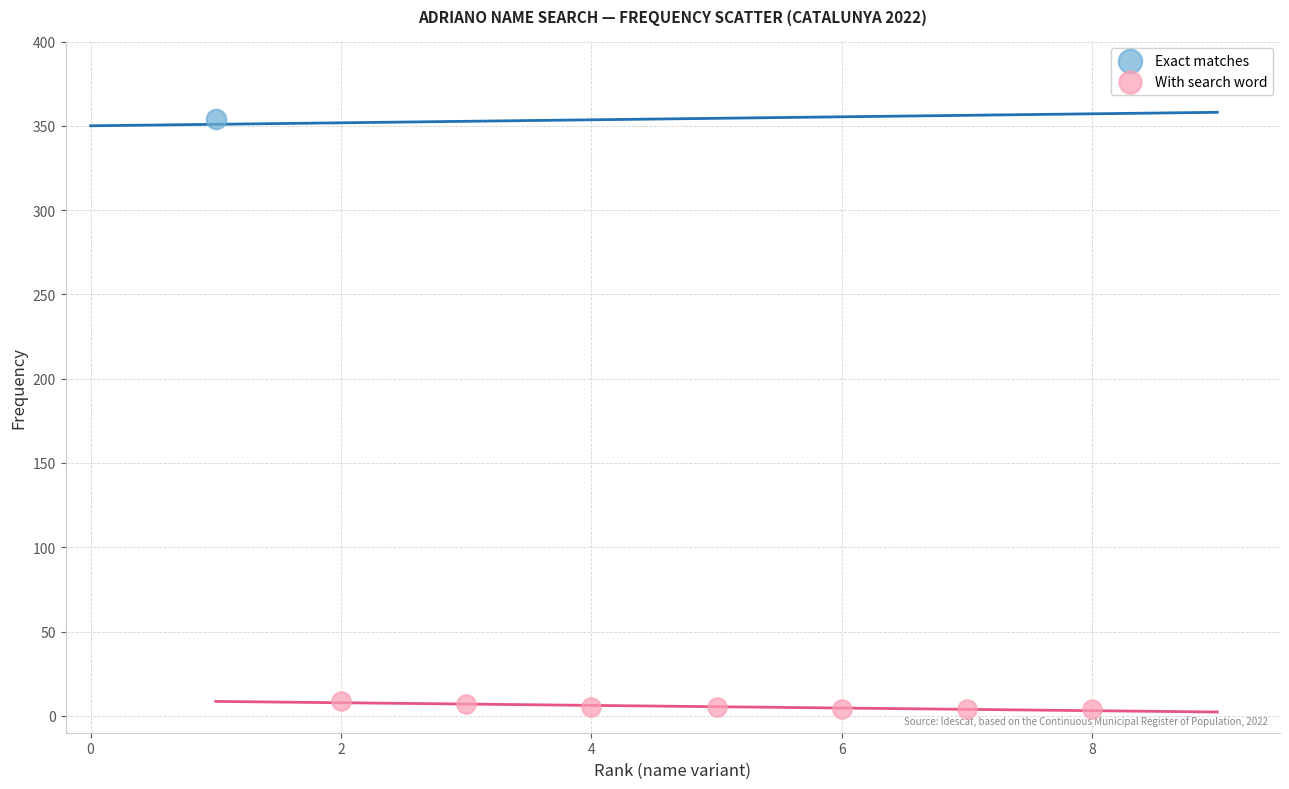

What are all the series names shown in the legend?

Exact matches, With search word